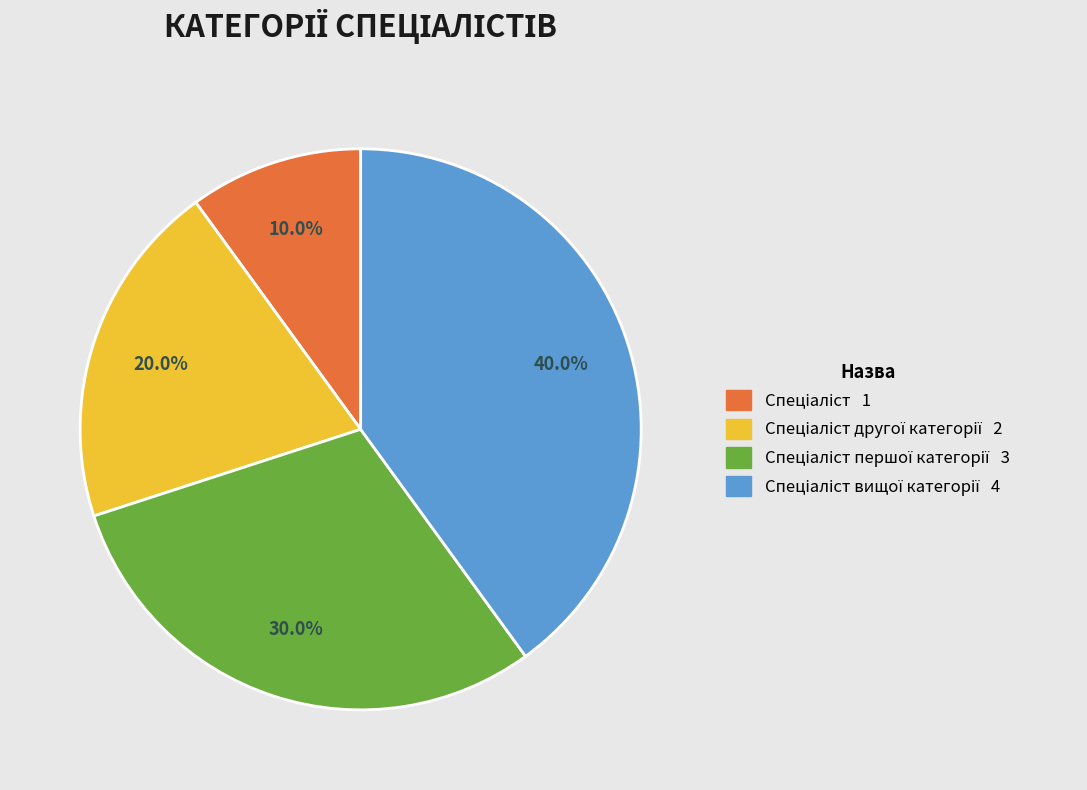

Is there any slice that represents more than half of the pie?

No